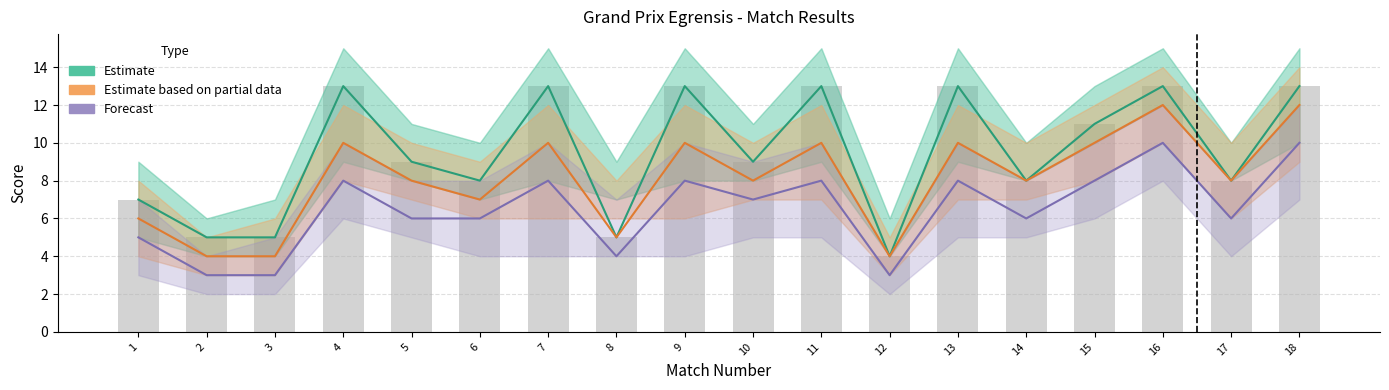

Are the bars horizontal?

No